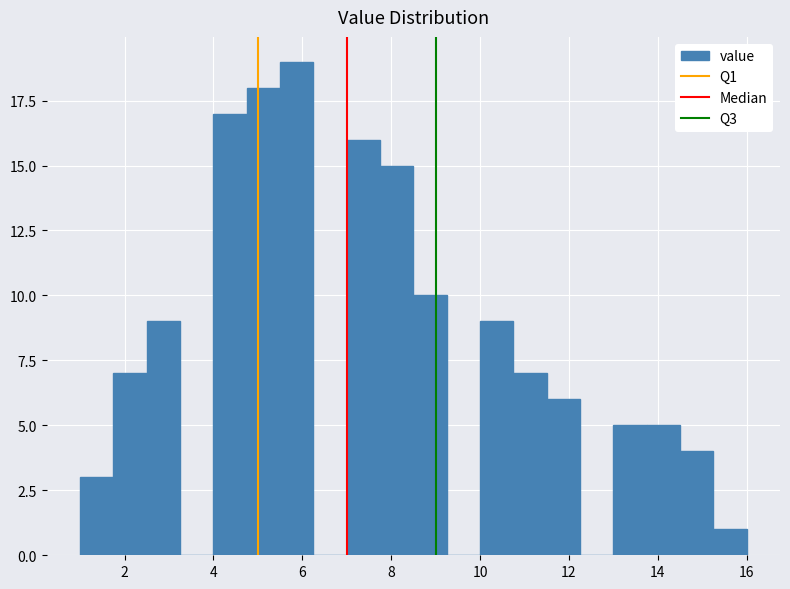

Read against the x-axis, roughly where is the centre of the tallest bar?

5.8